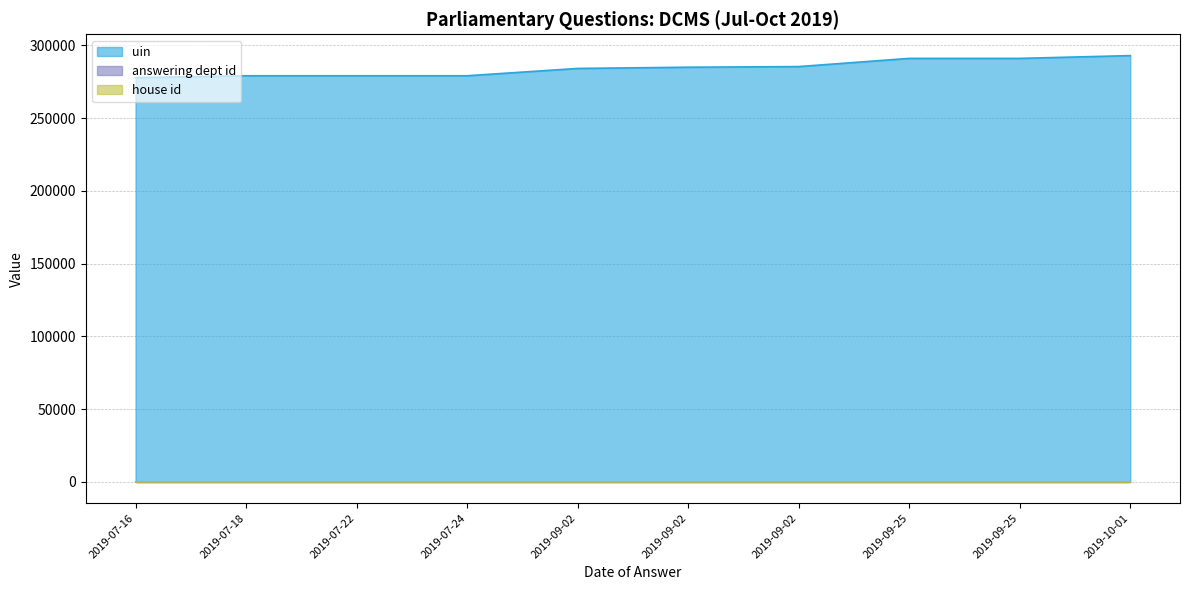

How many series are shown in this chart?

3